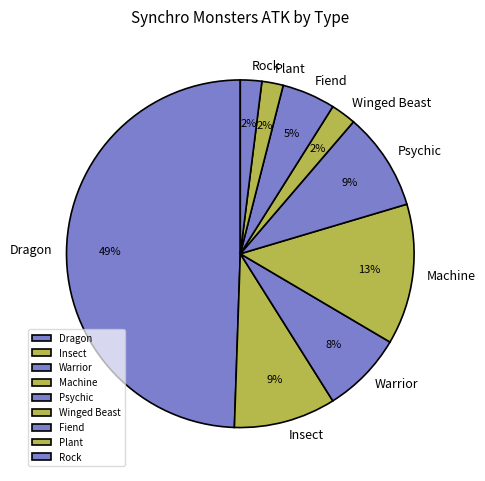

The Insect slice represents 9% of the pie. True or false?

True